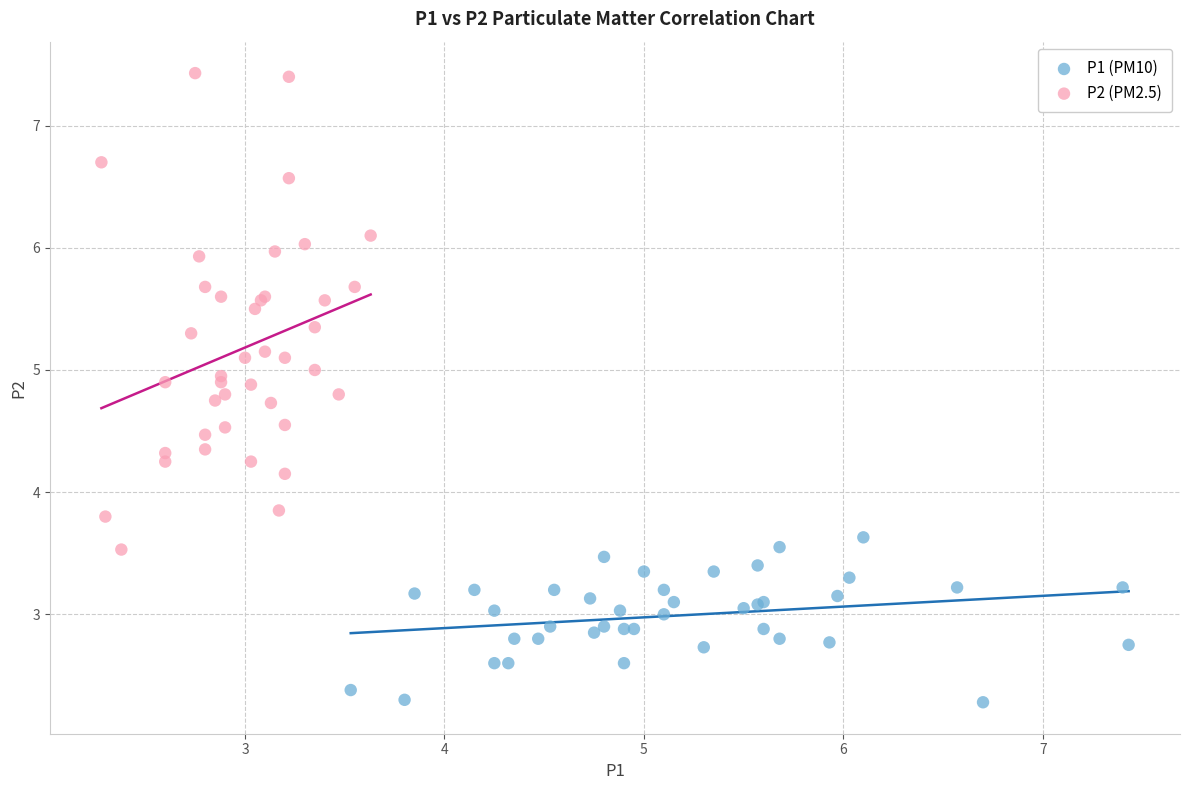

What are all the series names shown in the legend?

P1 (PM10), P2 (PM2.5)